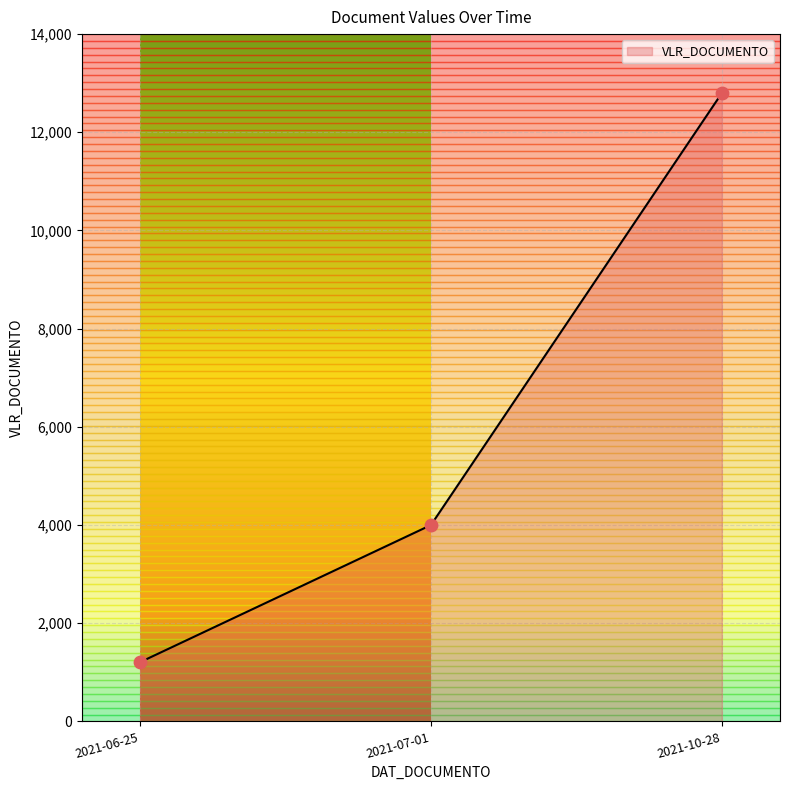

What is the change in value from 2021-10-28 to 2021-07-01?

-8797.8